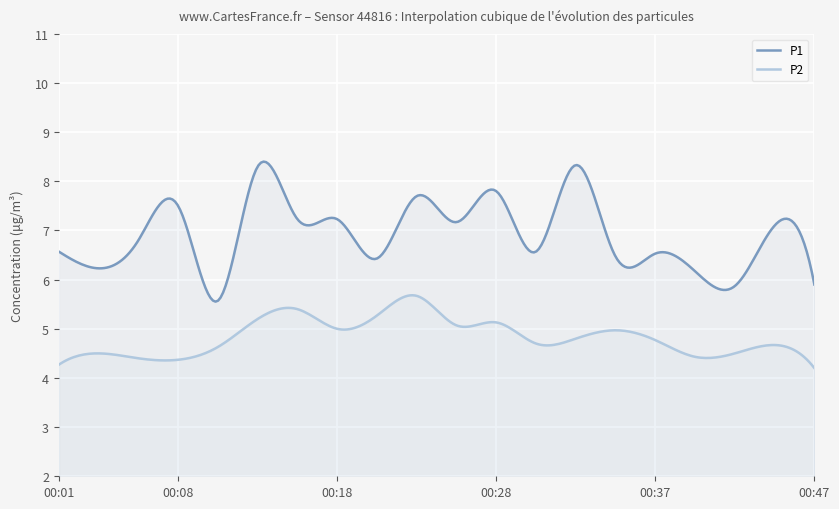

What is the total value across all series at 00:40?

10.6